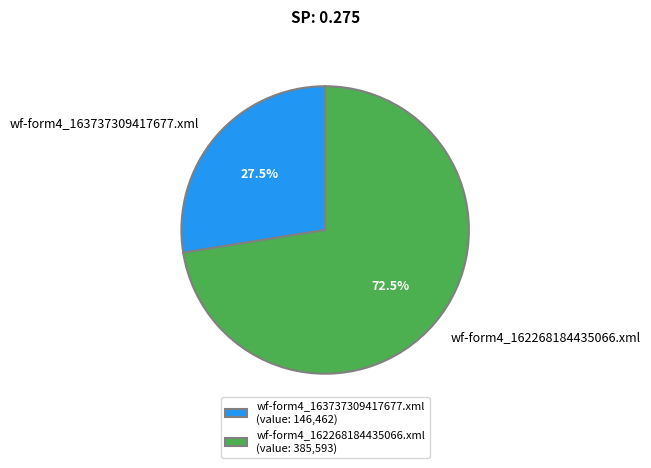

How many segments does this pie chart have?

2